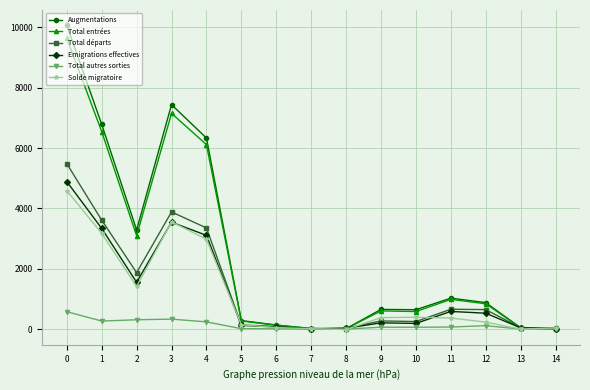

What value does the Total départs series have at 13, to the nearest 50?

50